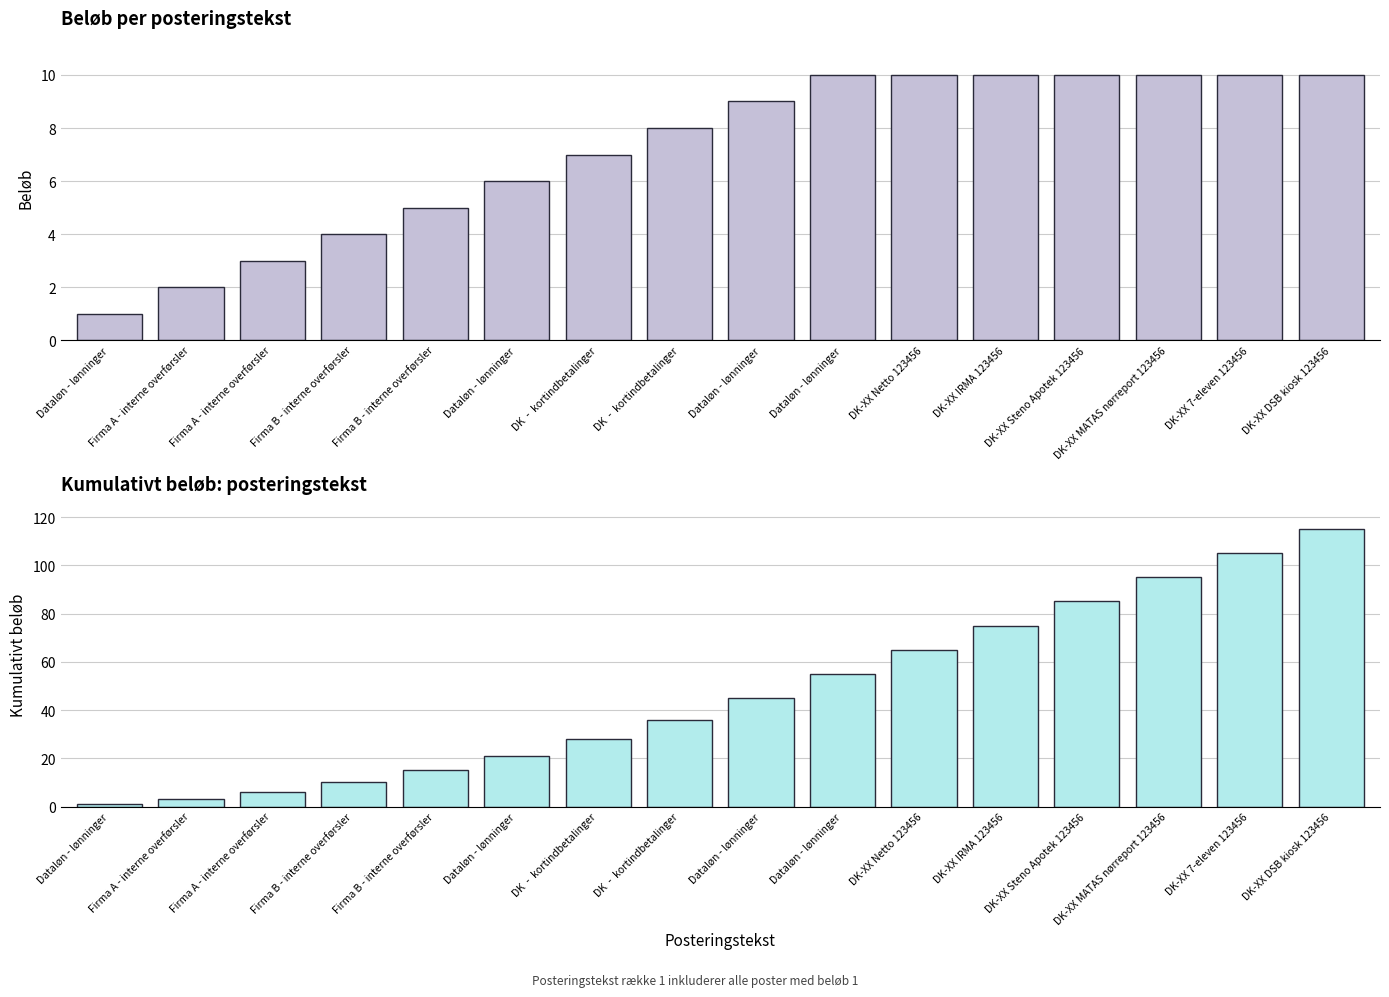

What is the difference between the maximum and second lowest values in the Kumulativt beløb series?

112